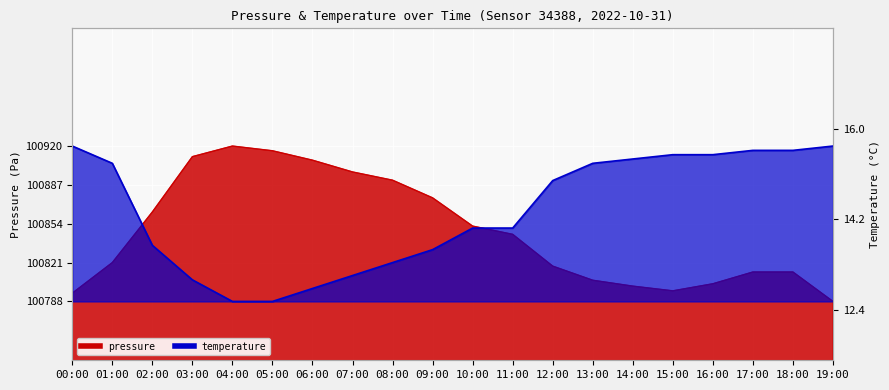

True or false: pressure and temperature intersect in this chart.

True